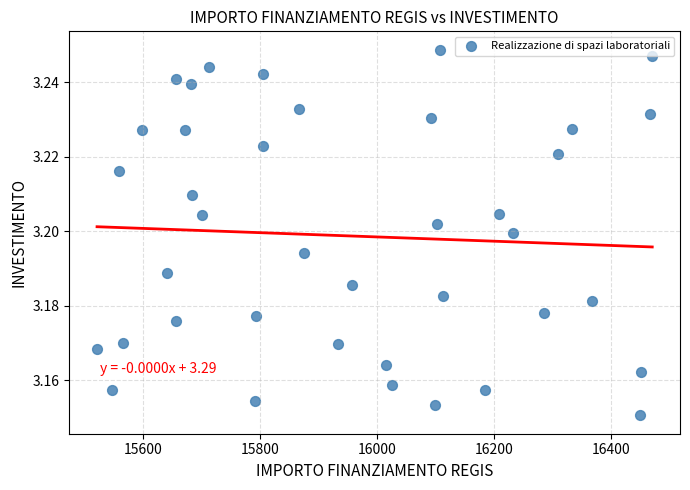

How many points are shown in the scatter plot?

39